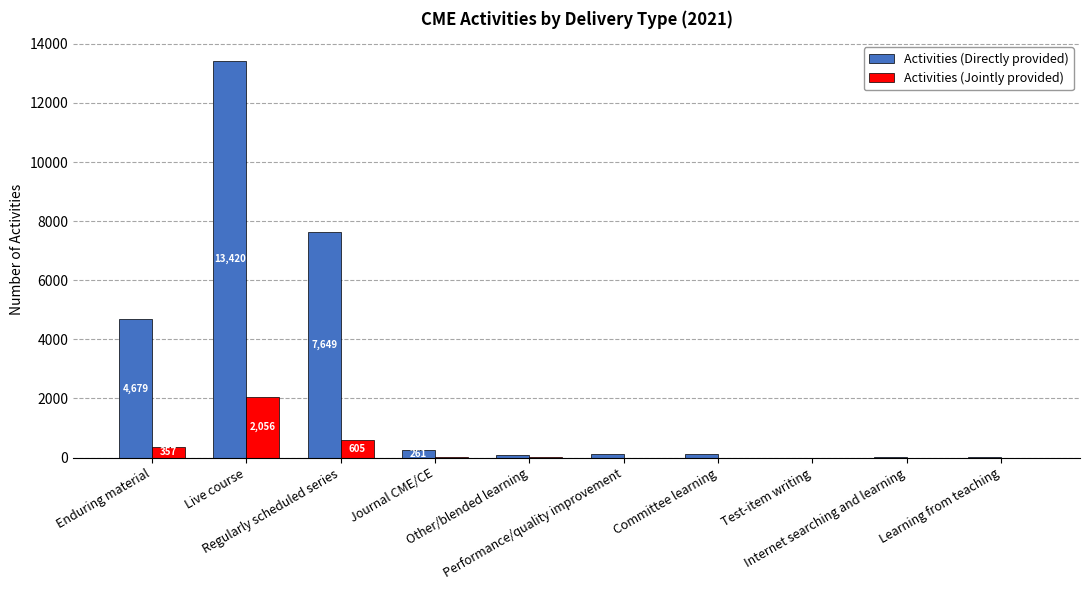

Which series has the largest total across all categories?

Activities (Directly provided)